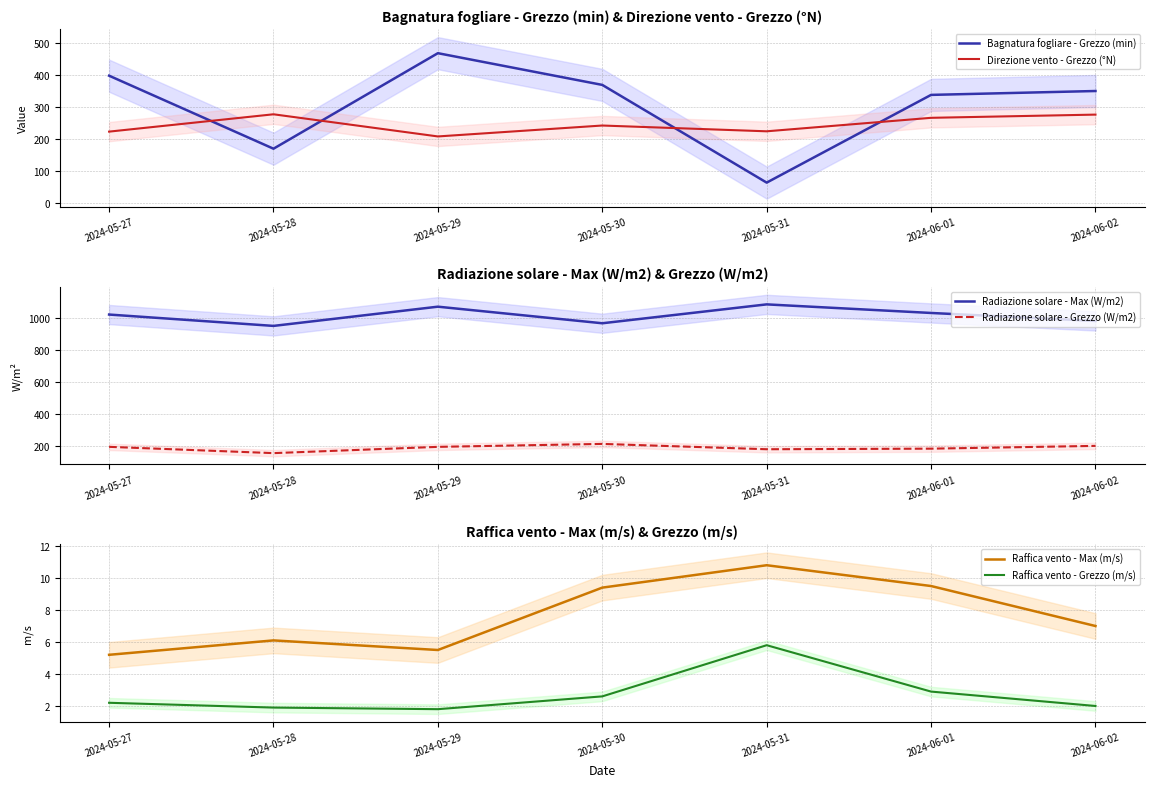

What value does the Direzione vento - Grezzo (°N) series have at 2024-05-31?

224.0